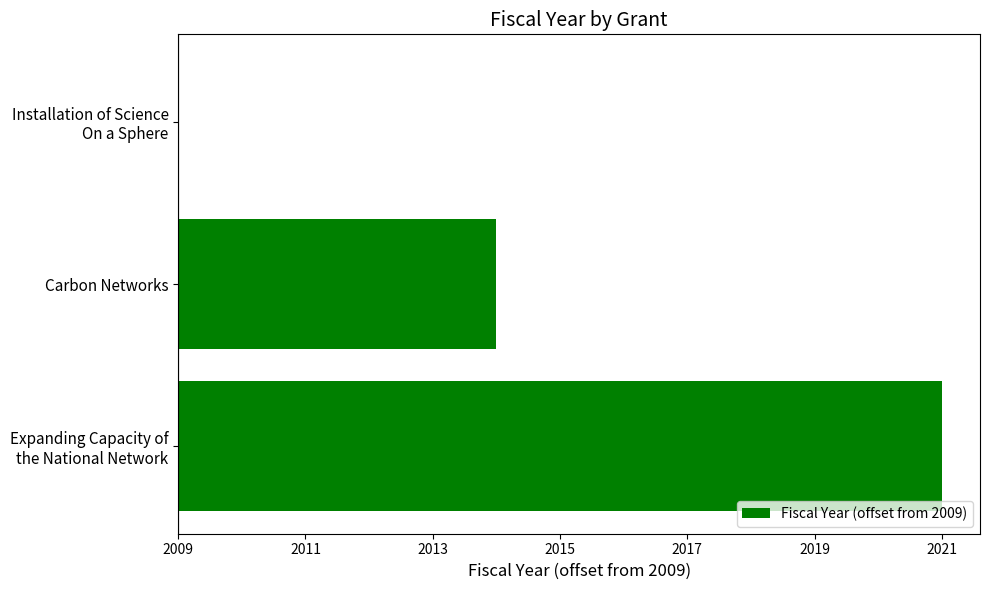

What is the difference between the maximum and second lowest values?

7